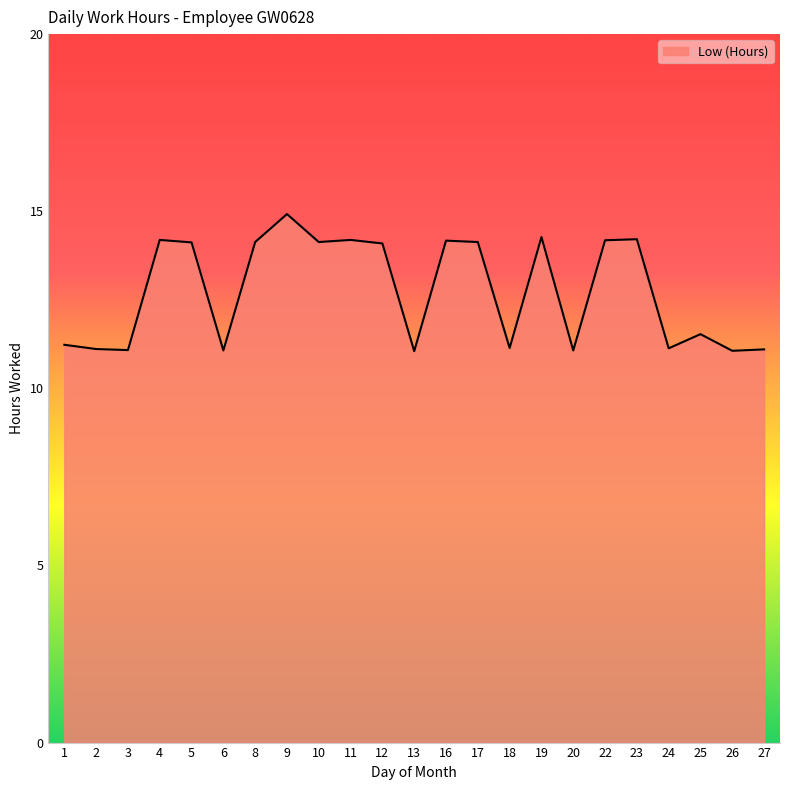

Between 6 and 8, which is larger?

8